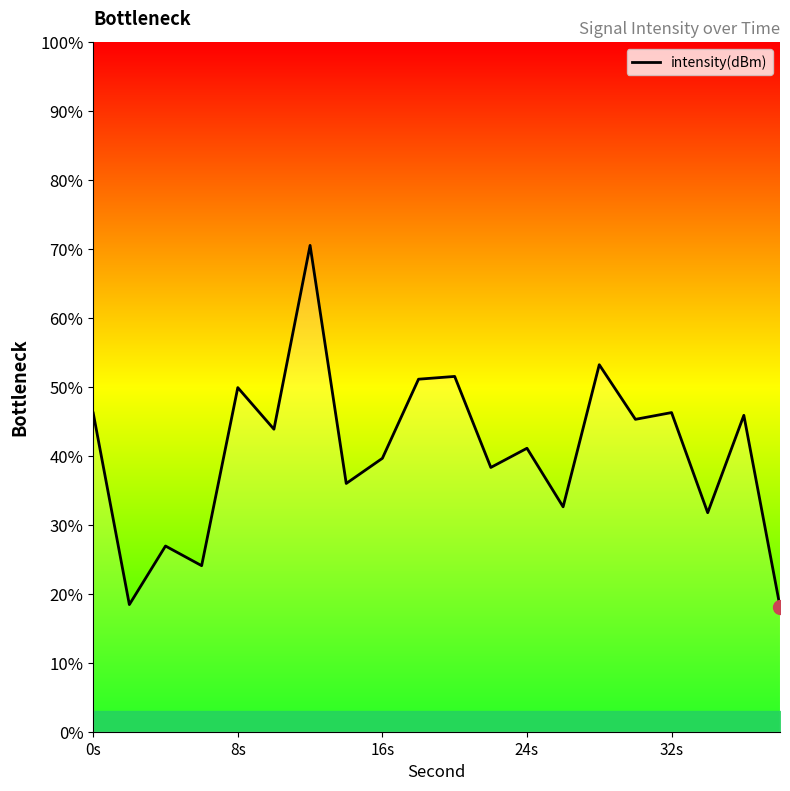

Count the number of data series in this chart.

1